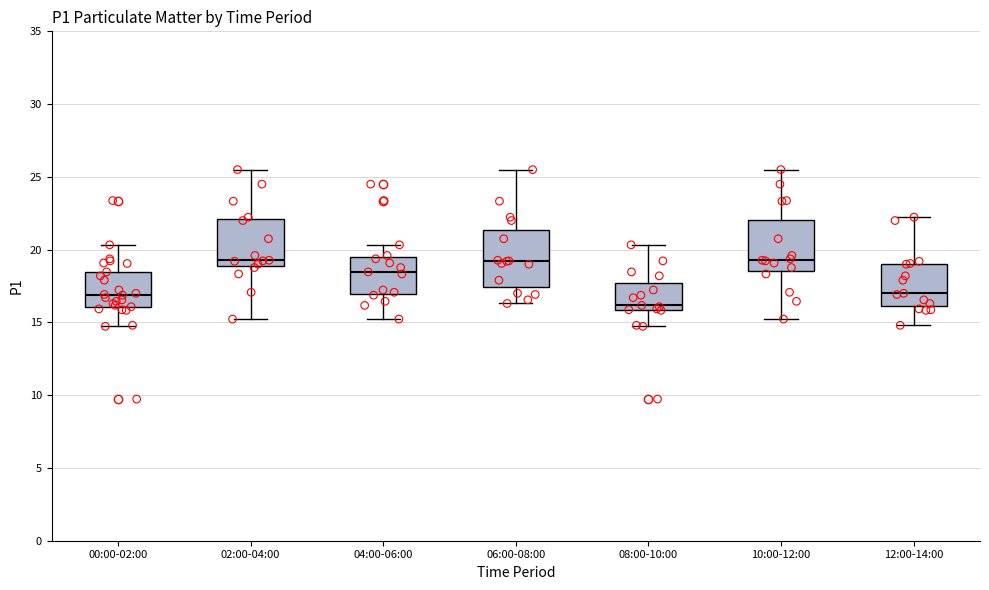

Where does the lower whisker of the box for 00:00-02:00 end on the y-axis? The values are not printed on the chart, so give them approximately, as read against the axis.

14.5